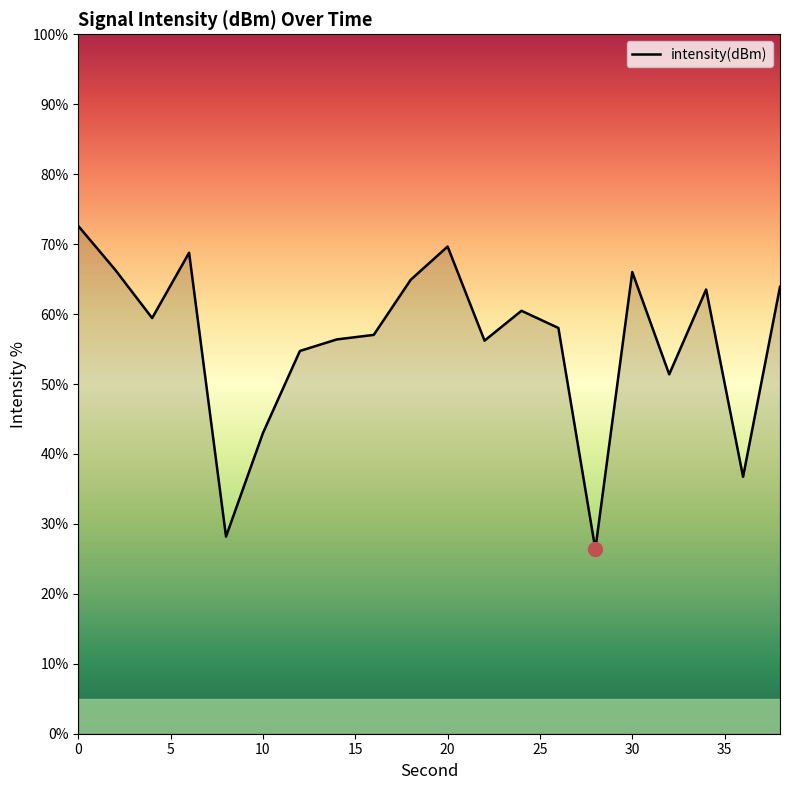

What is the greatest value displayed?

72.6